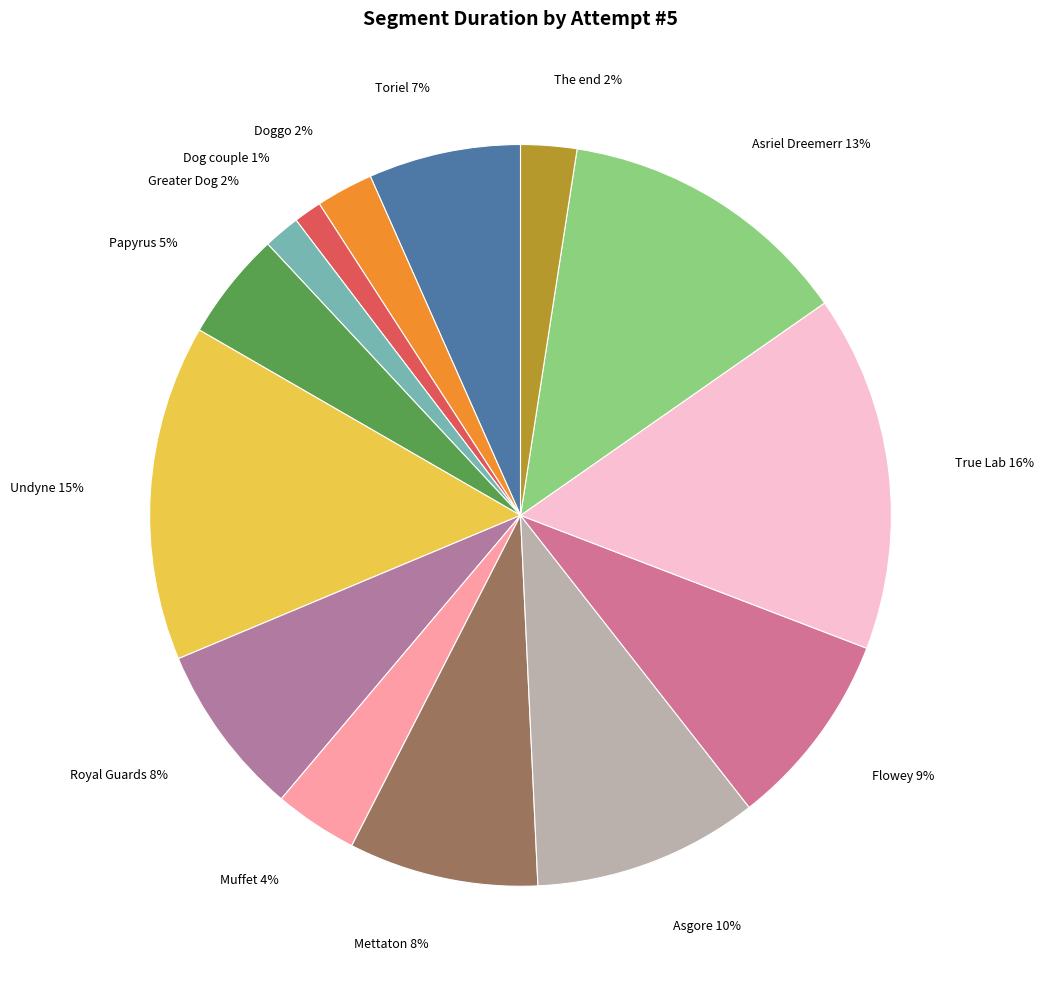

How many slices are in this pie chart?

14